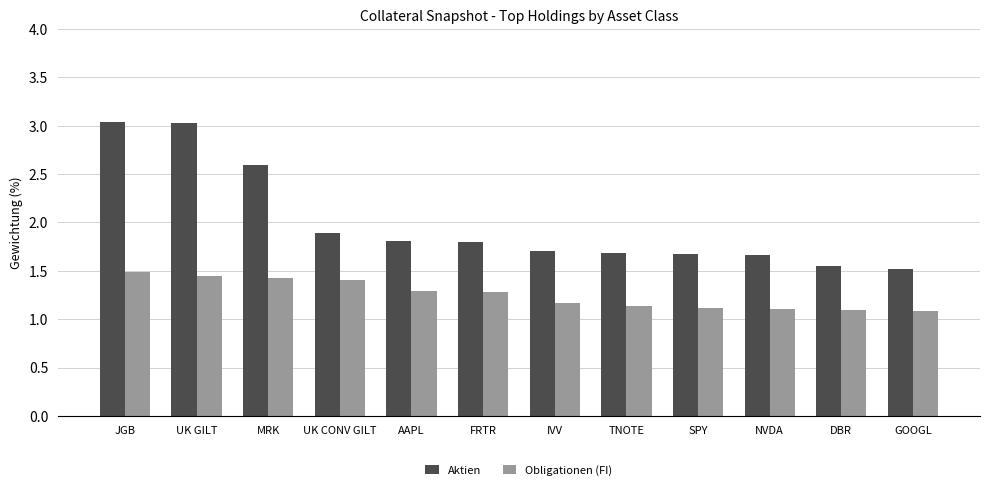

What is the sum of all Obligationen (FI) values?

15.1